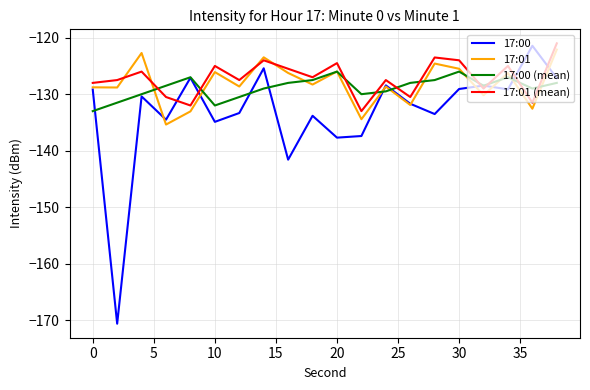

What is the maximum value shown in the chart?

-121.0